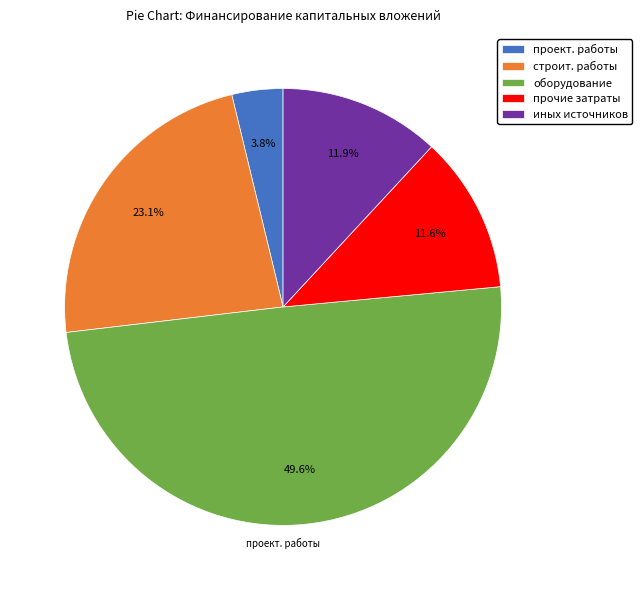

Which has a higher value, иных источников or проект. работы?

иных источников